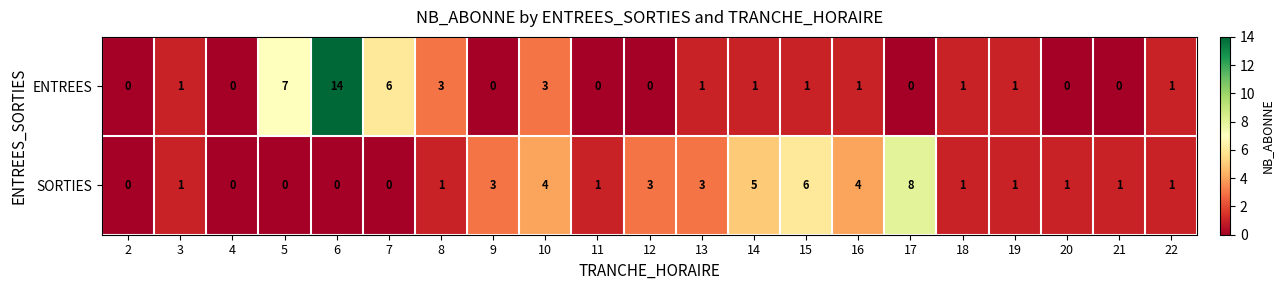

What is the difference between the SORTIES values at 14 and 5?

5